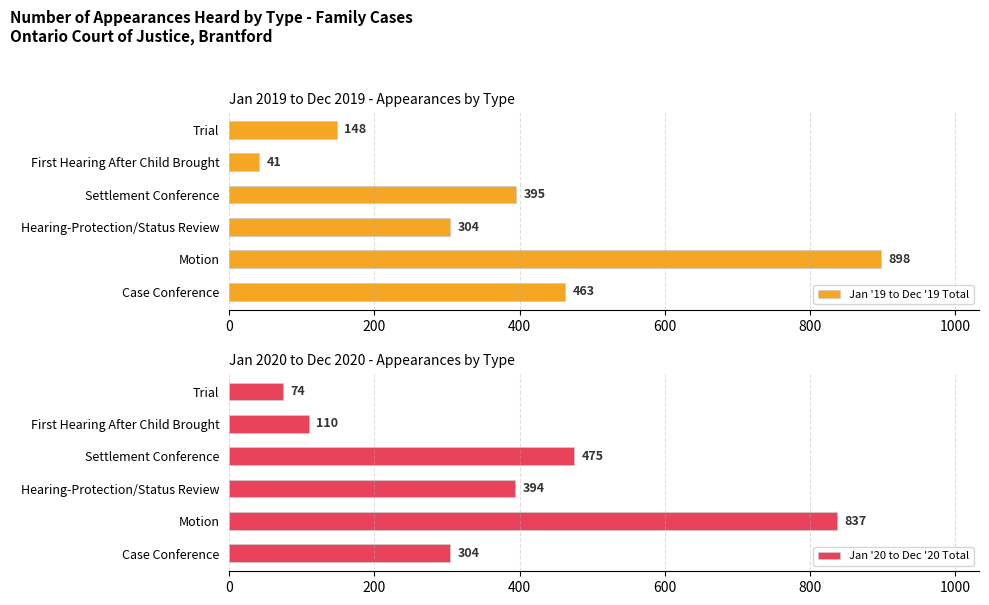

Which series has the largest total across all categories?

Jan '19 to Dec '19 Total